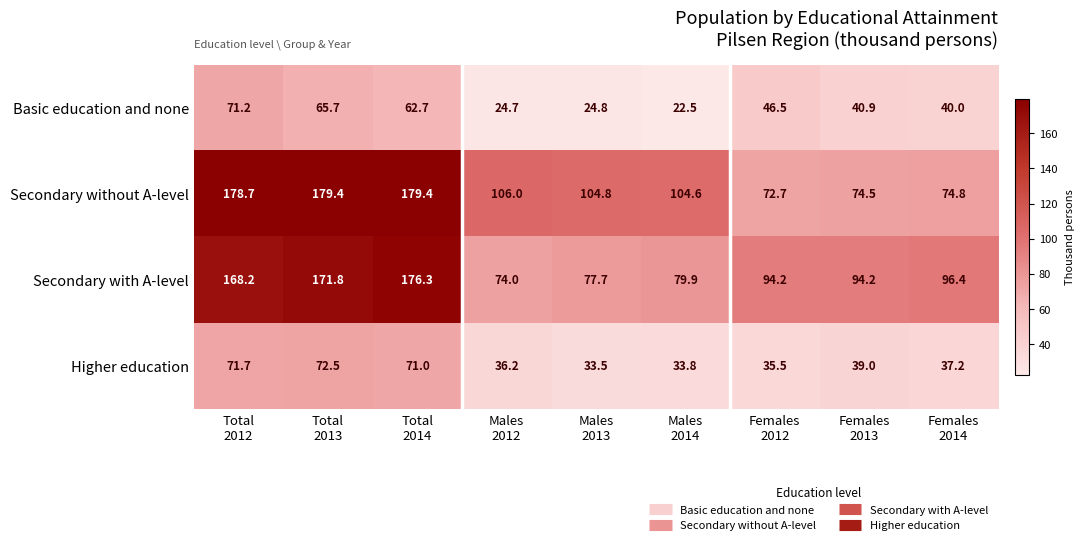

What is the average value of the Basic education and none series?

44.3